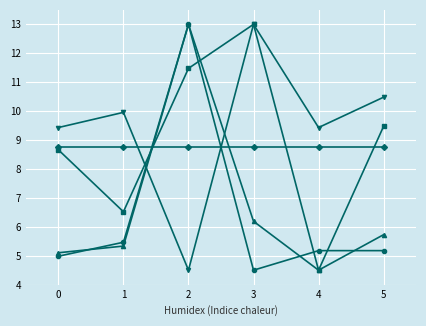

What is the greatest value displayed?

13.0